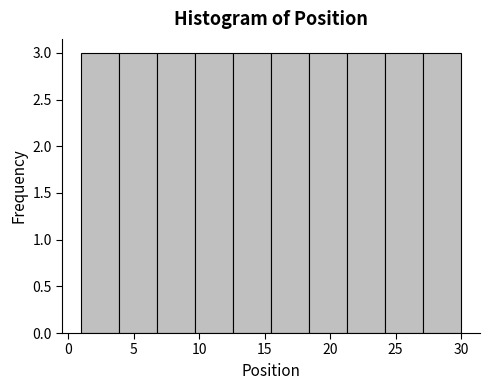

What is the height of the bar covering 9.7 to 12.6 on the x-axis? Neither the bar edges nor the heights are printed on the chart, so give them approximately, as read against the axes.

3